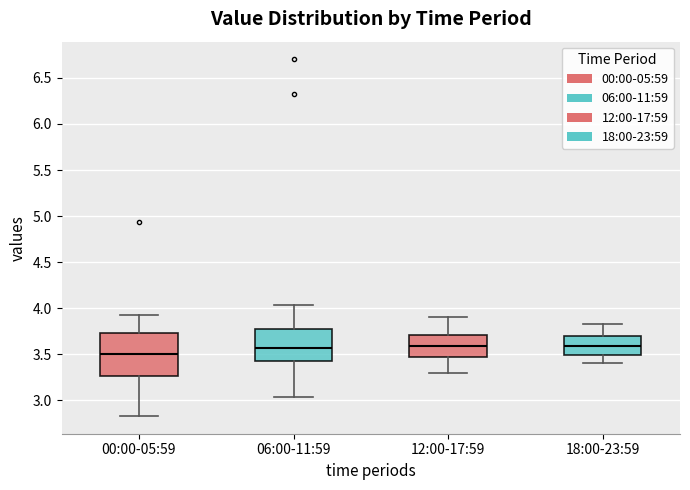

Reading left to right, transcribe this box plot: for each box, give where its median line is, the range the box spans, and where its two whiskers end, as read against the y-axis. The values are not printed on the chart, so give them approximately, as read against the axis.

00:00-05:59: median 3.50, box 3.25 to 3.75, whiskers 2.85 to 3.95
06:00-11:59: median 3.55, box 3.40 to 3.80, whiskers 3.05 to 4.05
12:00-17:59: median 3.60, box 3.45 to 3.70, whiskers 3.30 to 3.90
18:00-23:59: median 3.60, box 3.50 to 3.70, whiskers 3.40 to 3.85